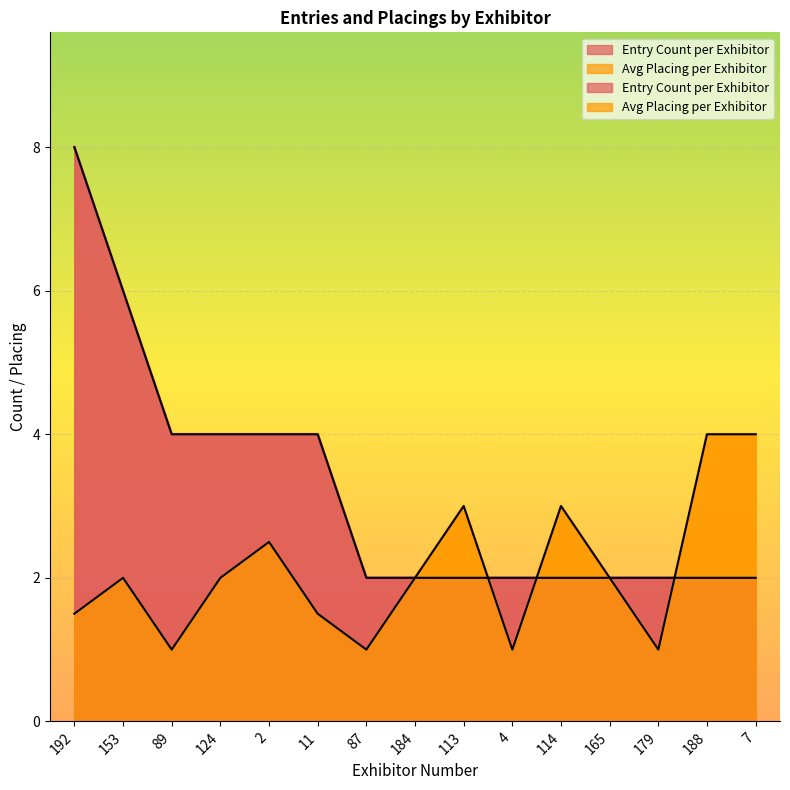

How many lines are shown in the chart?

2